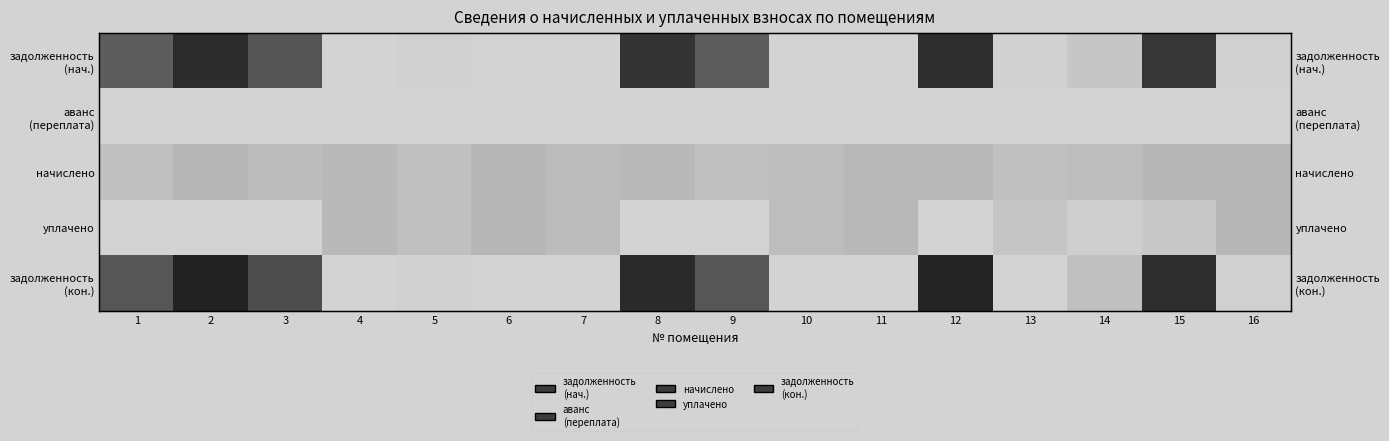

Which series changed the most between 9 and 10?

задолженность (кон.)